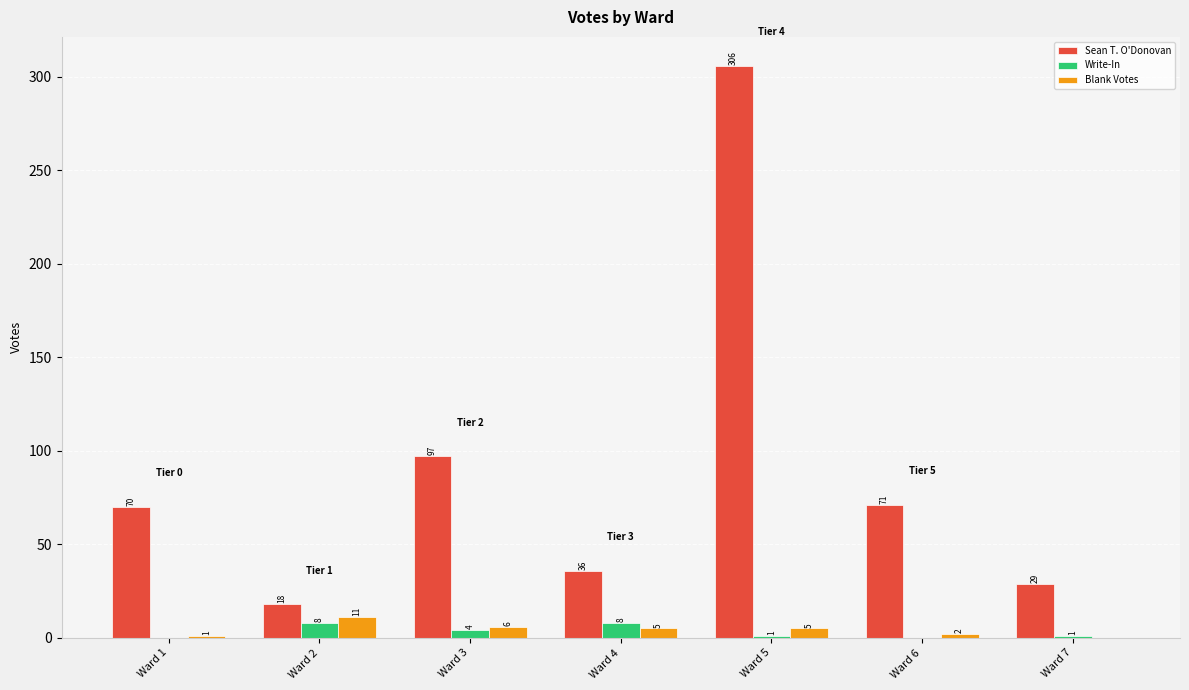

At which label is Sean T. O'Donovan closest to 162?

Ward 3